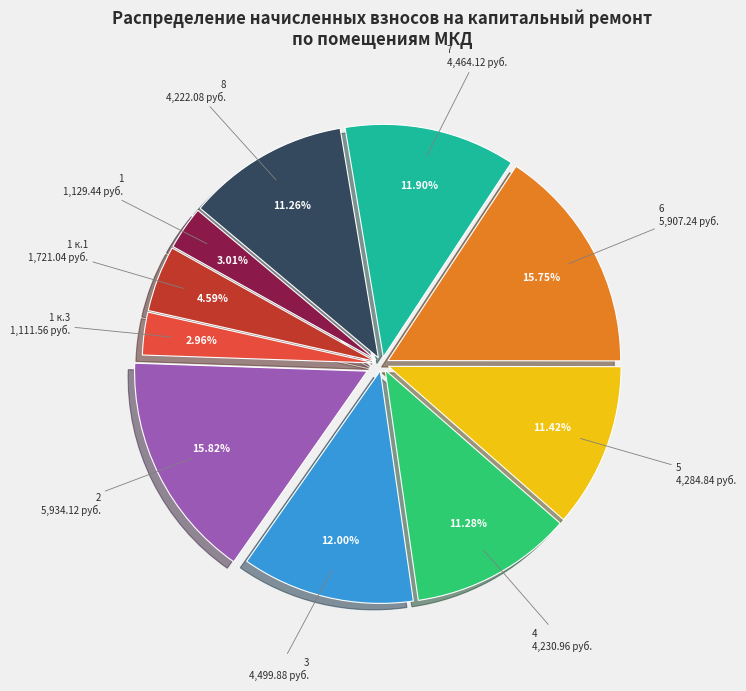

Is there a majority slice in this chart?

No